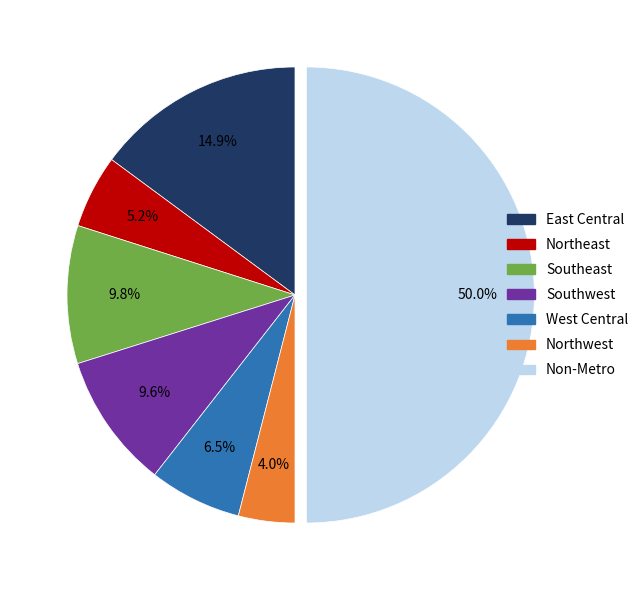

How much of the chart is everything except West Central?

93.5%